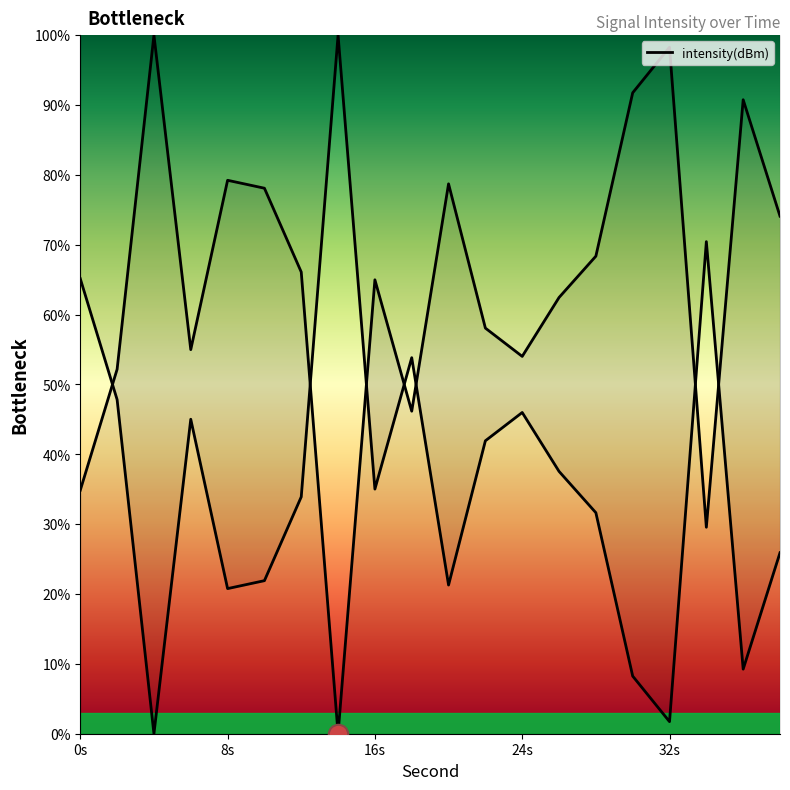

What is the ratio of the value at 2 to the value at 26?

0.8